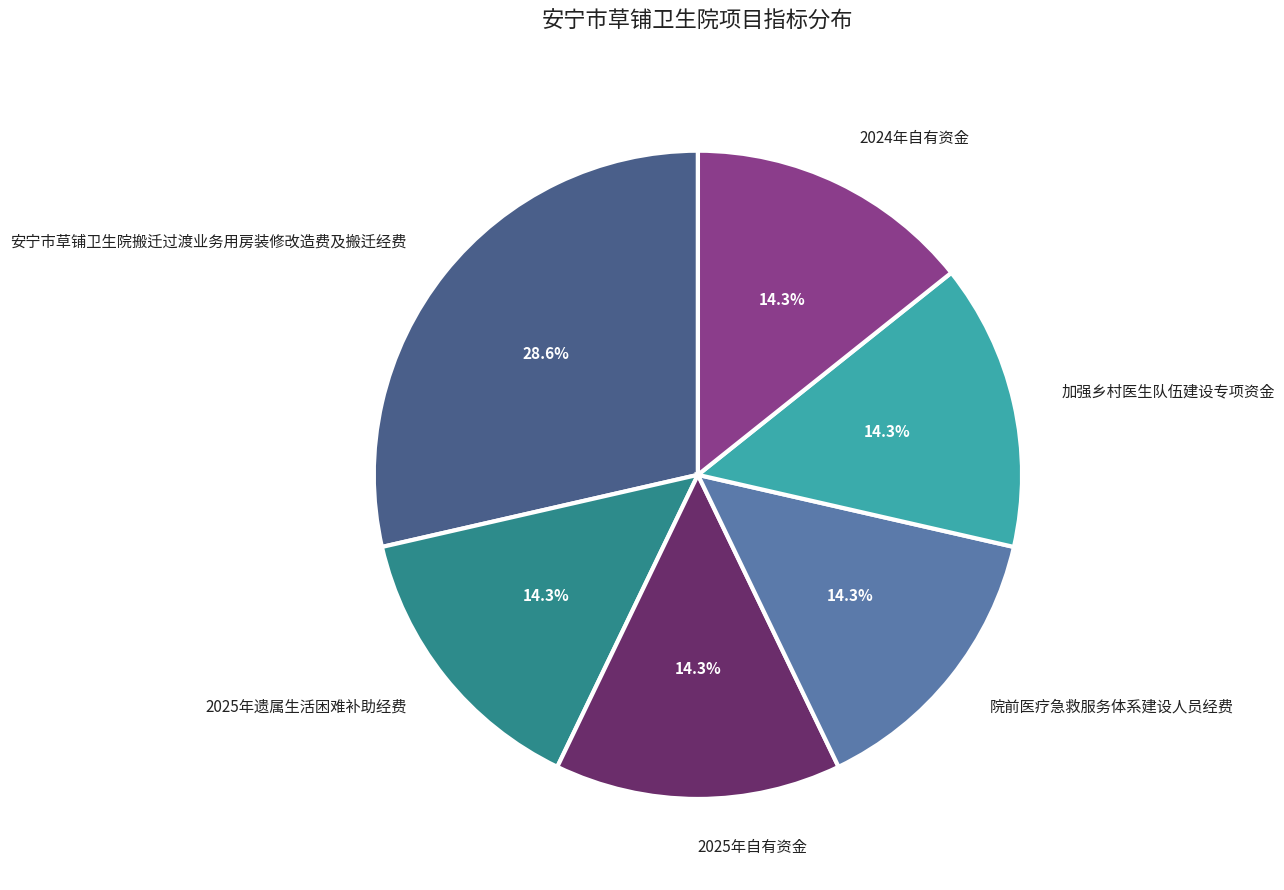

Count the number of slices in the pie.

6